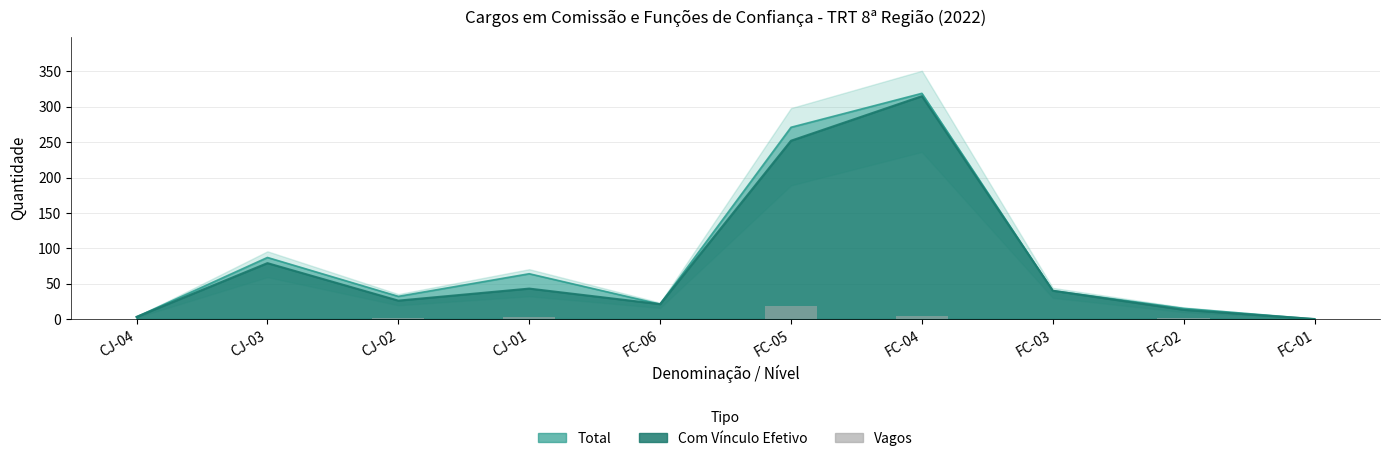

What is the difference between the second highest and minimum values?

4